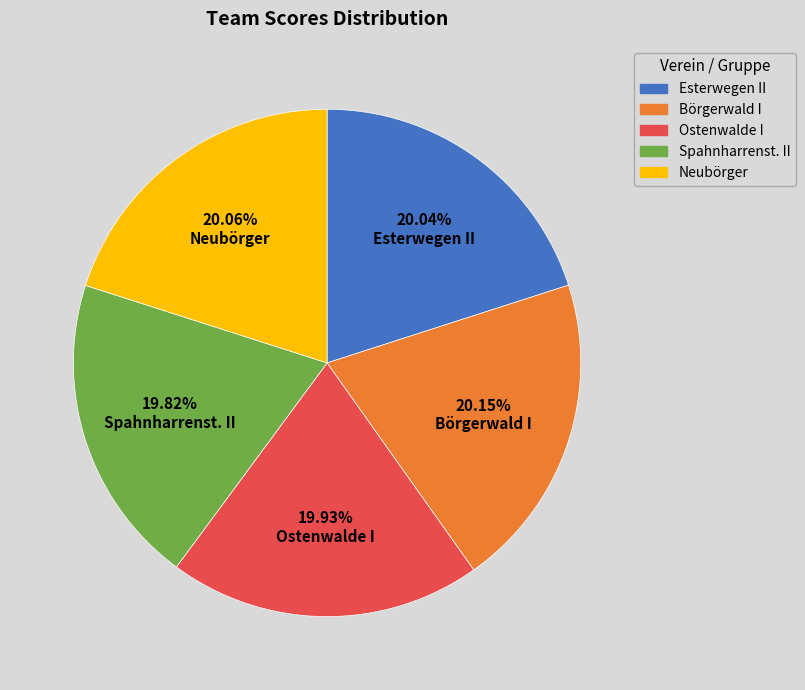

Do Börgerwald I and Esterwegen II together represent more than half of the pie?

No